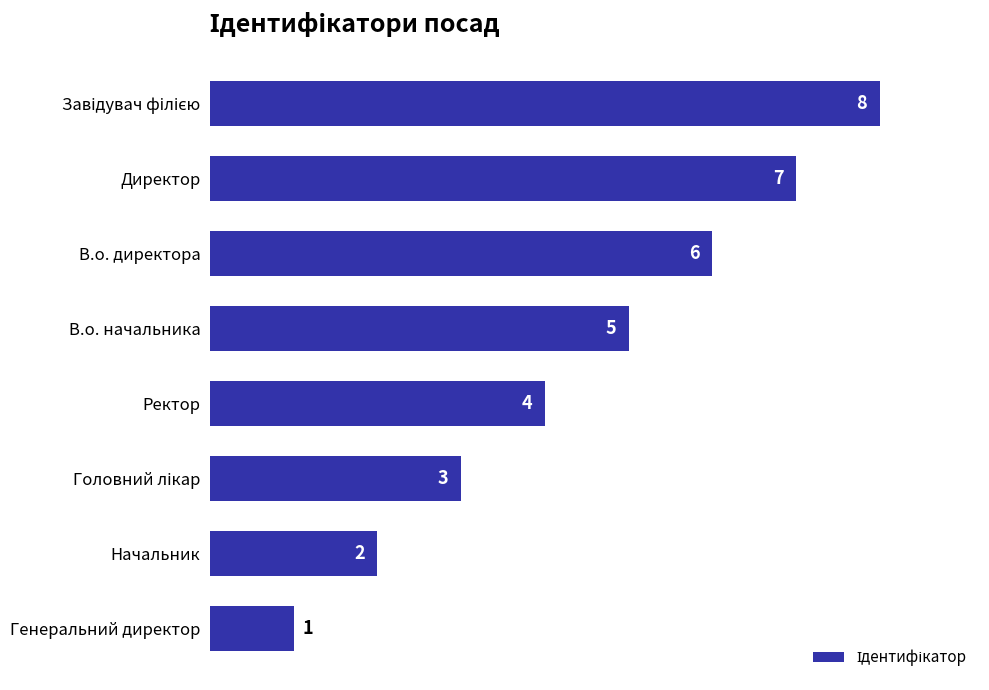

How many values are between 3 and 7?

5